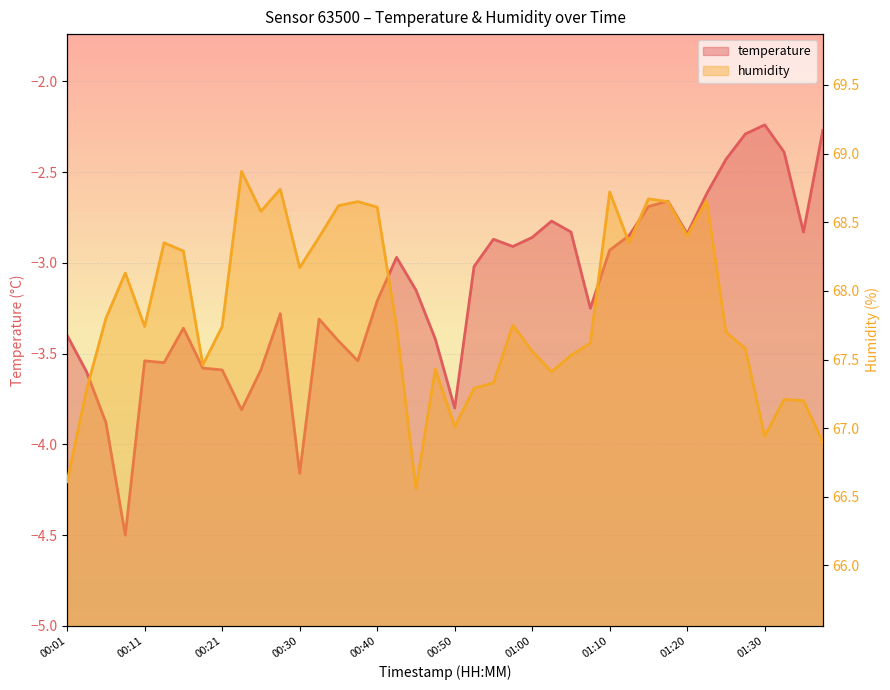

At which label does humidity reach its peak?

00:23